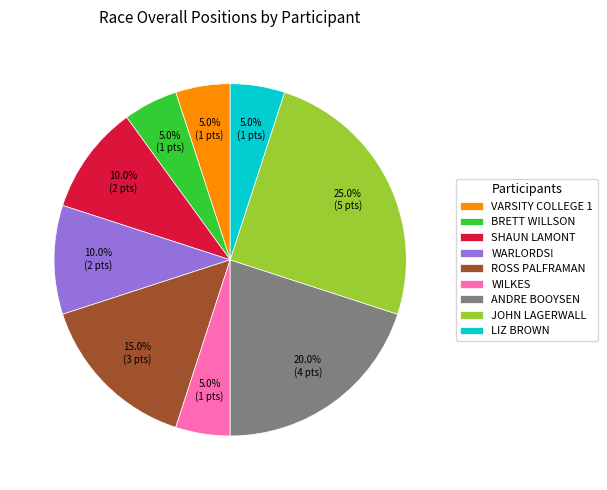

Is it true that WILKES is 5% of the pie?

True